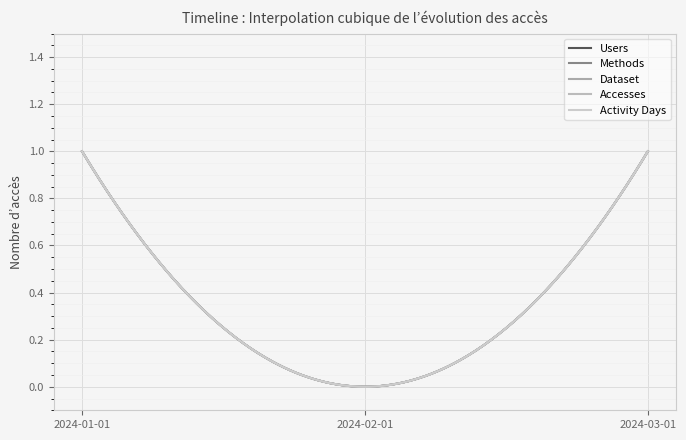

How many lines are shown in the chart?

5